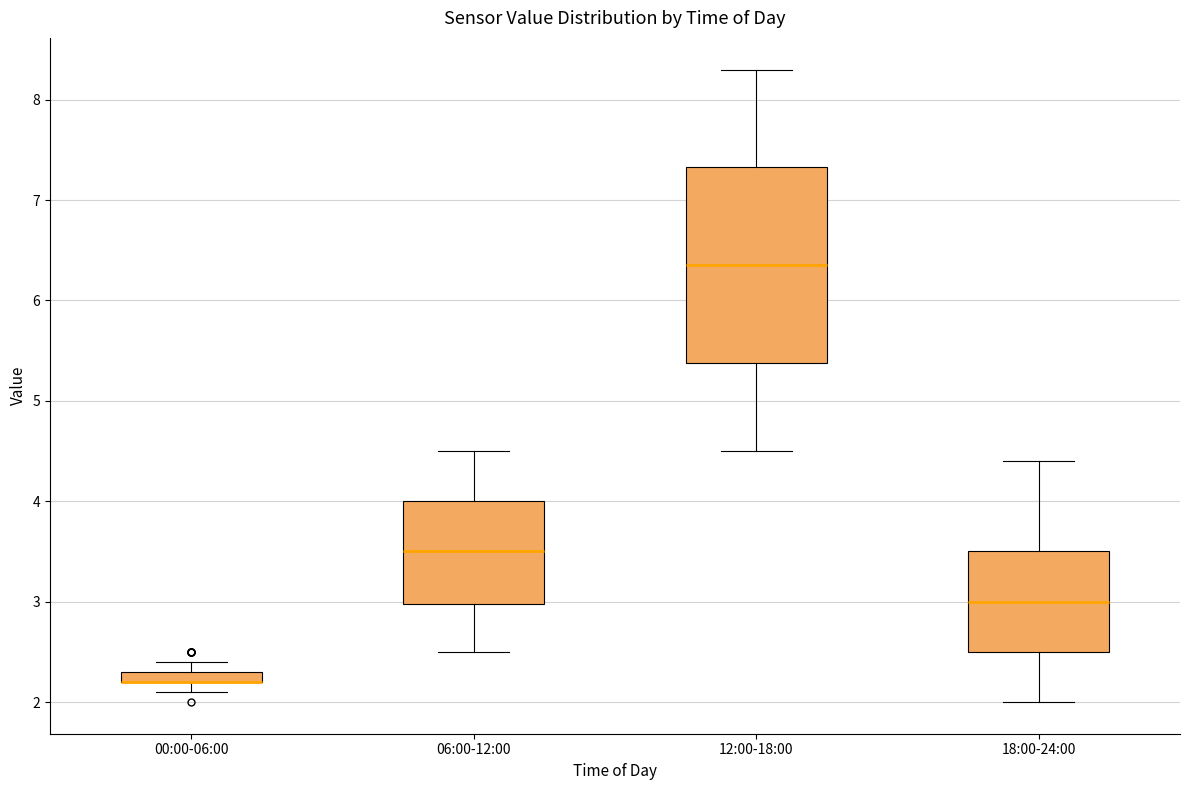

Which box is the tallest, from its lower edge to its upper edge?

12:00-18:00